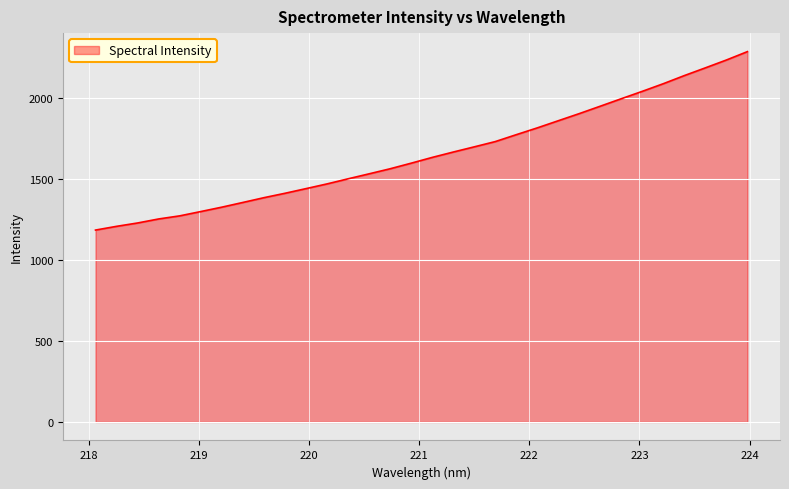

What is the difference between the maximum and minimum values?

1100.5